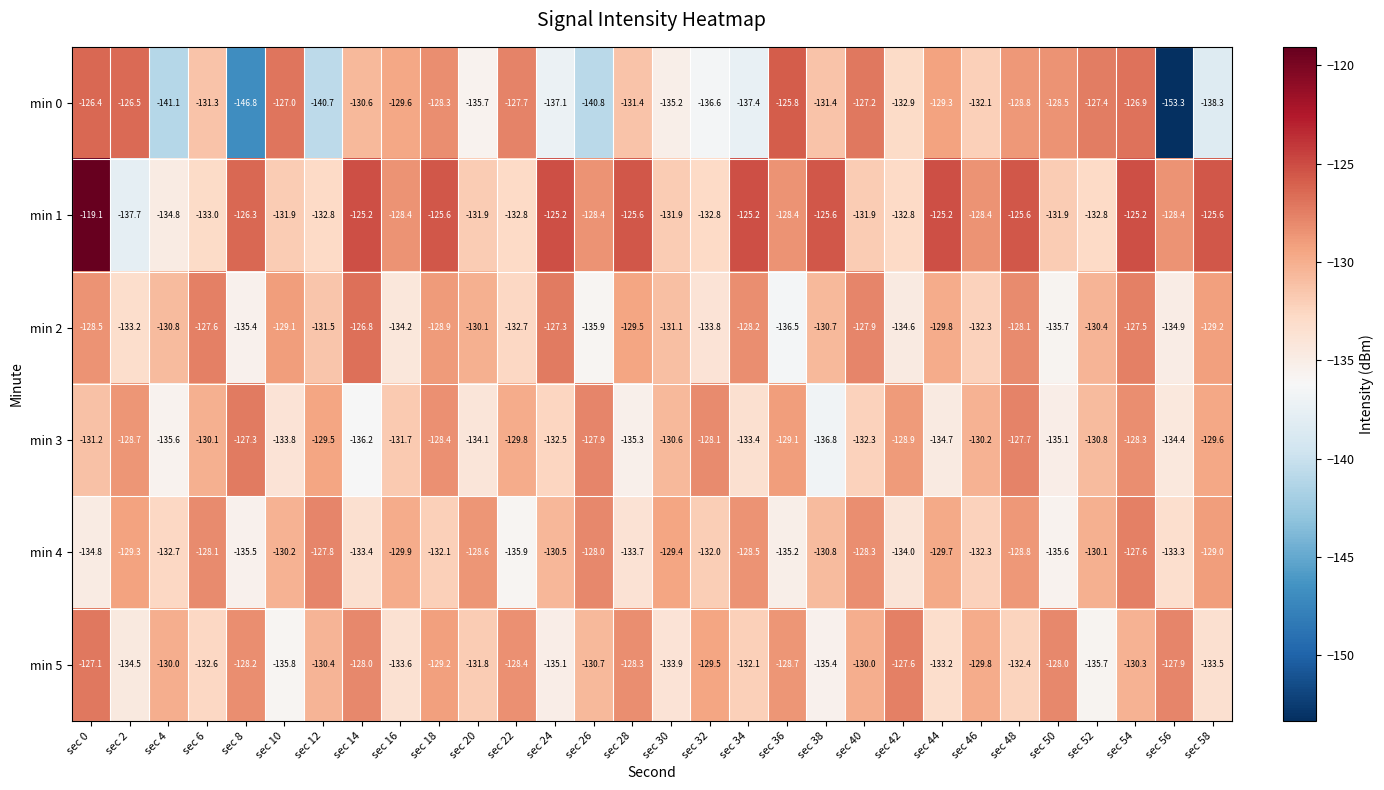

At which label does min 3 reach its minimum?

sec 38